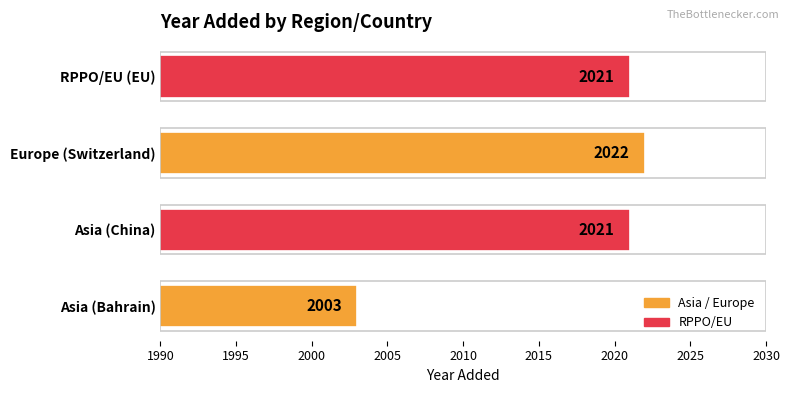

Reading top to bottom, extract all data points from this chart.

2021	2022	2021	2003